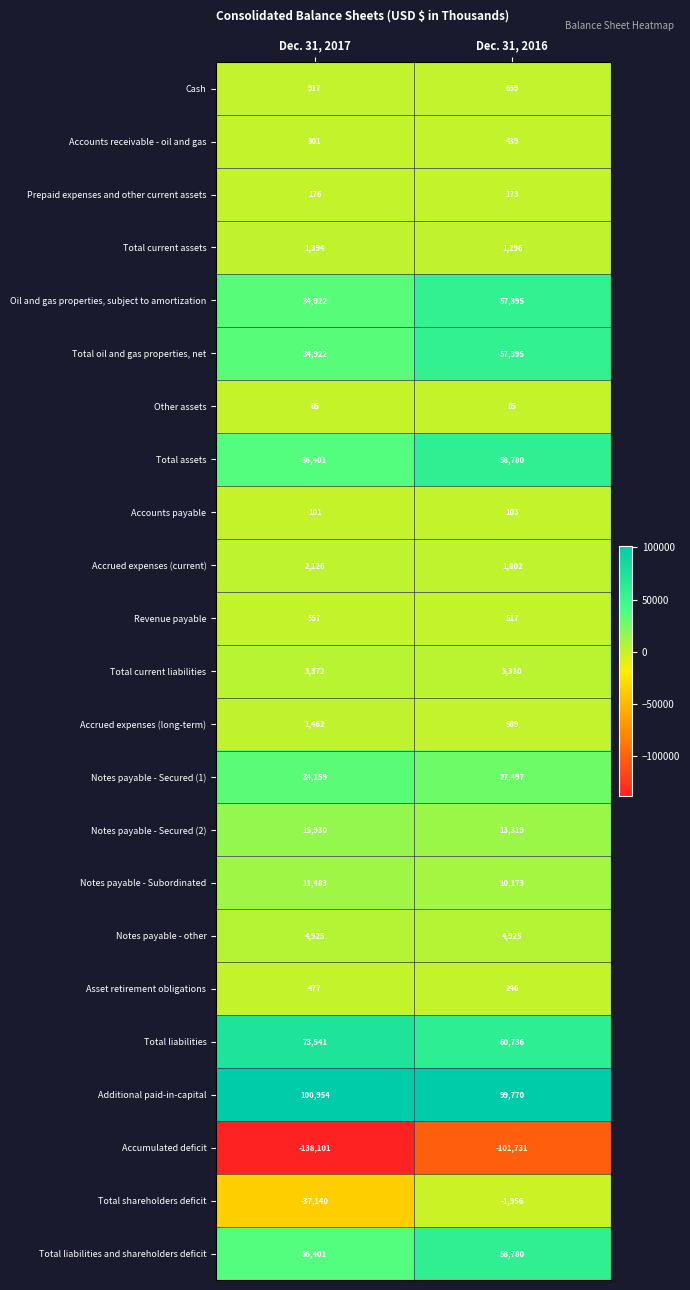

What is the difference between the maximum and minimum values in the Accrued expenses (current) series?

324